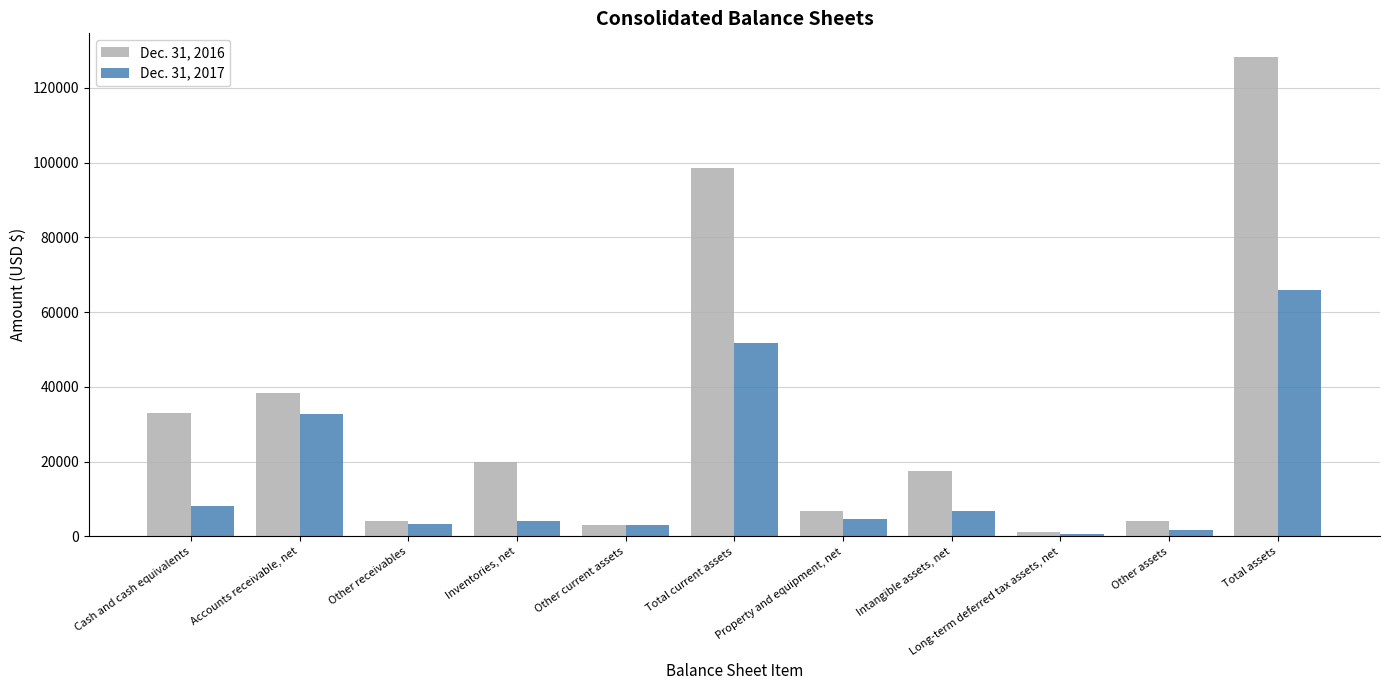

At which category is the sum across all series the highest?

Total assets